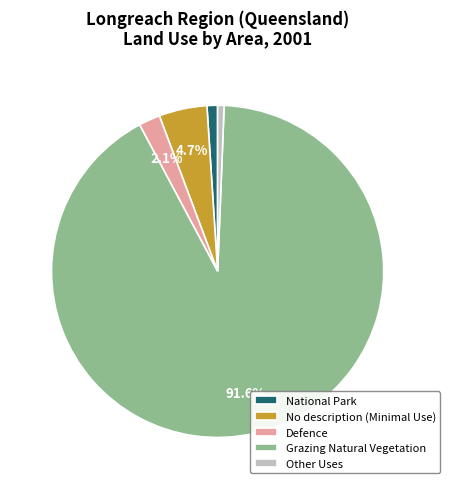

Do Defence and National Park together represent more than half of the pie?

No